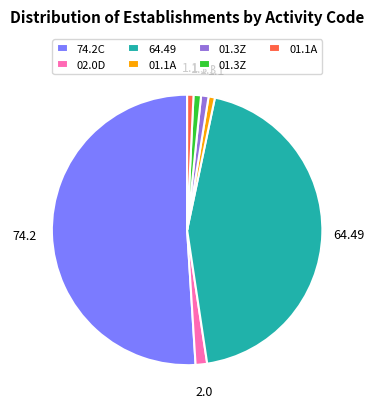

Is there any slice that represents more than half of the pie?

Yes